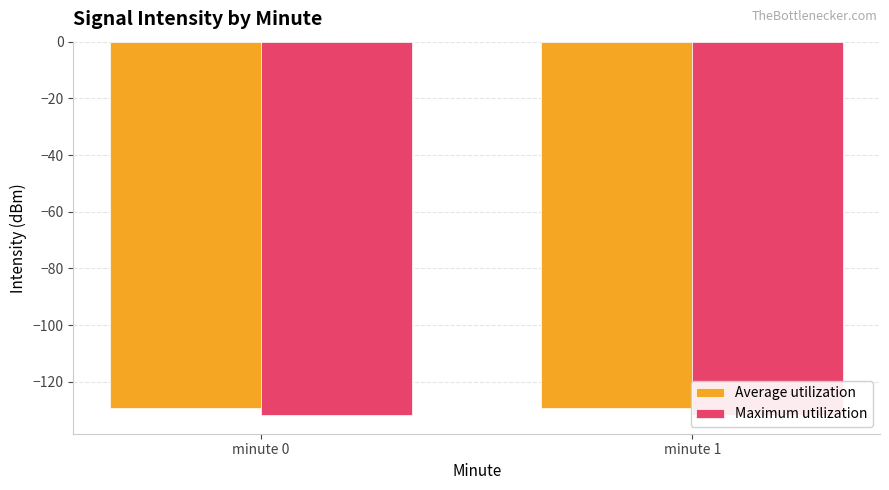

At which label does Average utilization reach its peak?

minute 0